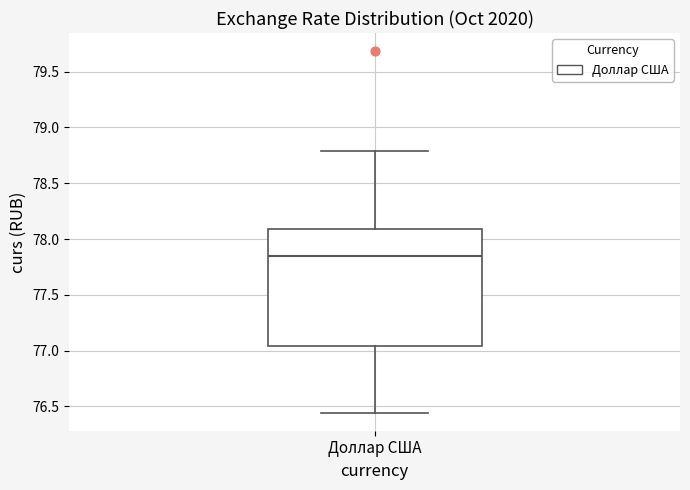

Read this box plot against the y-axis: the position of the median line, the range covered by the box, and the ends of both whiskers. The values are not printed on the chart, so give them approximately, as read against the axis.

median 77.85, box 77.05 to 78.10, whiskers 76.45 to 78.80